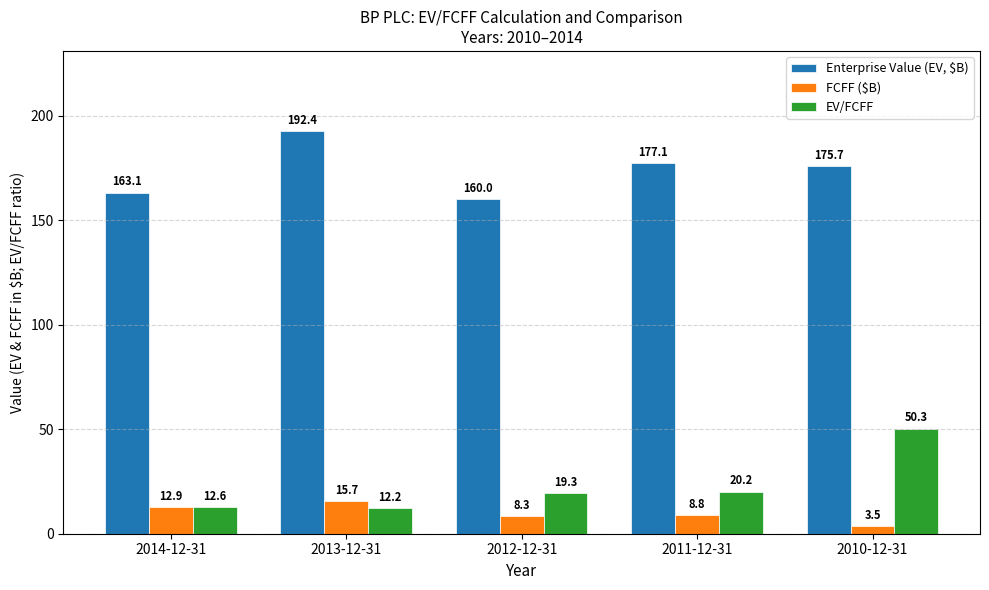

What position from the left is 2013-12-31?

2